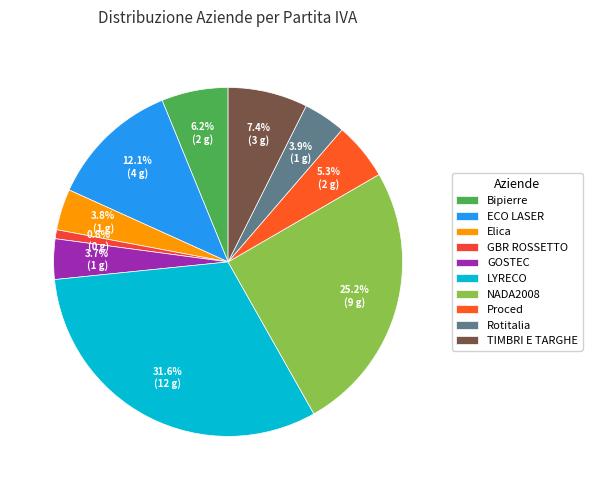

What is the smallest slice in the pie chart?

GBR ROSSETTO